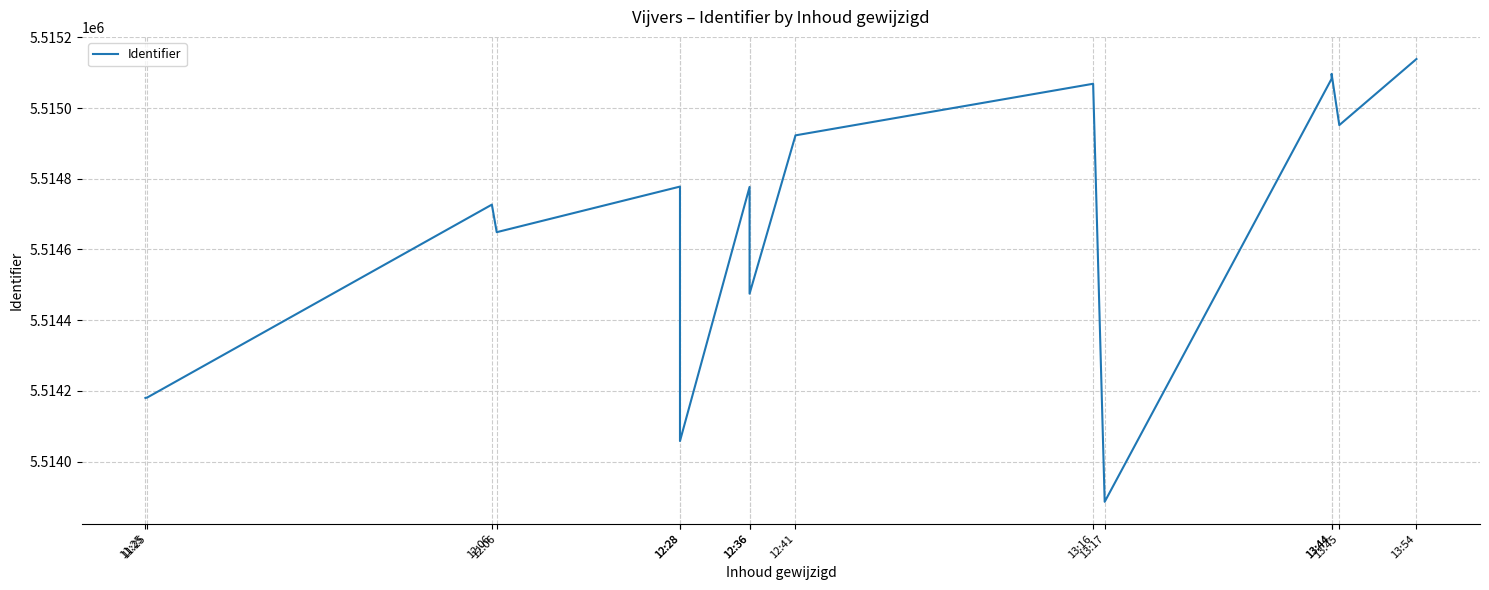

What is the approximate value at 12:36, to the nearest 100?

5514800